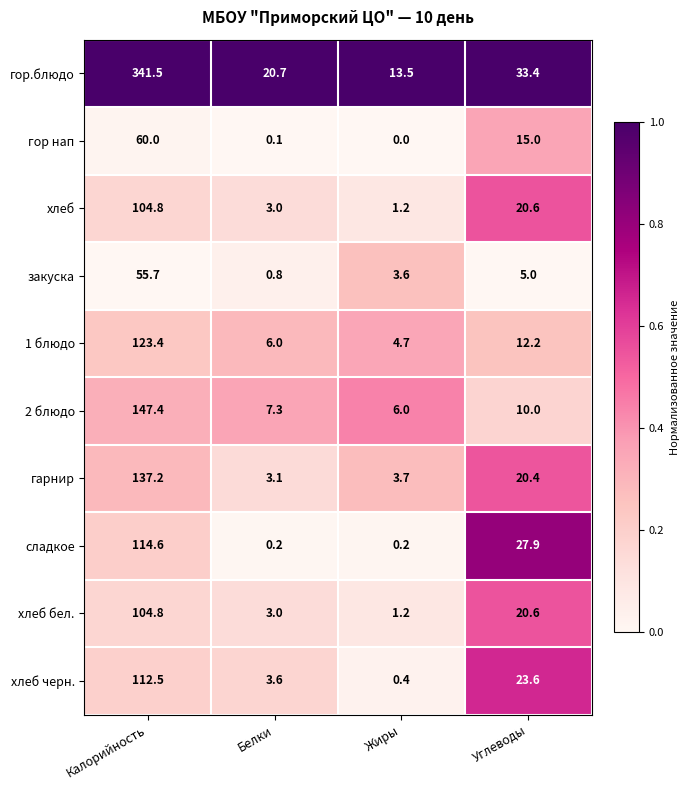

What is the difference between the maximum and minimum values in the хлеб черн. series?

112.1